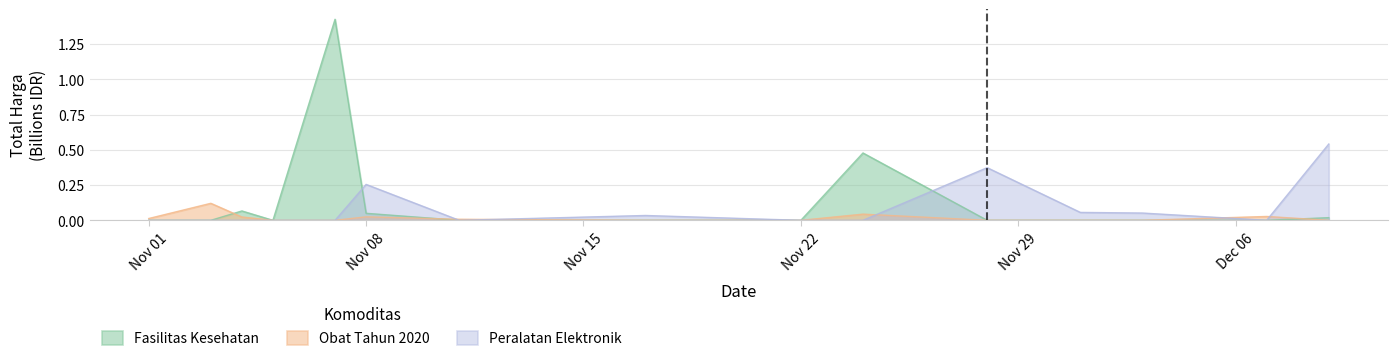

Which label corresponds to the largest value in the chart?

2021-11-07